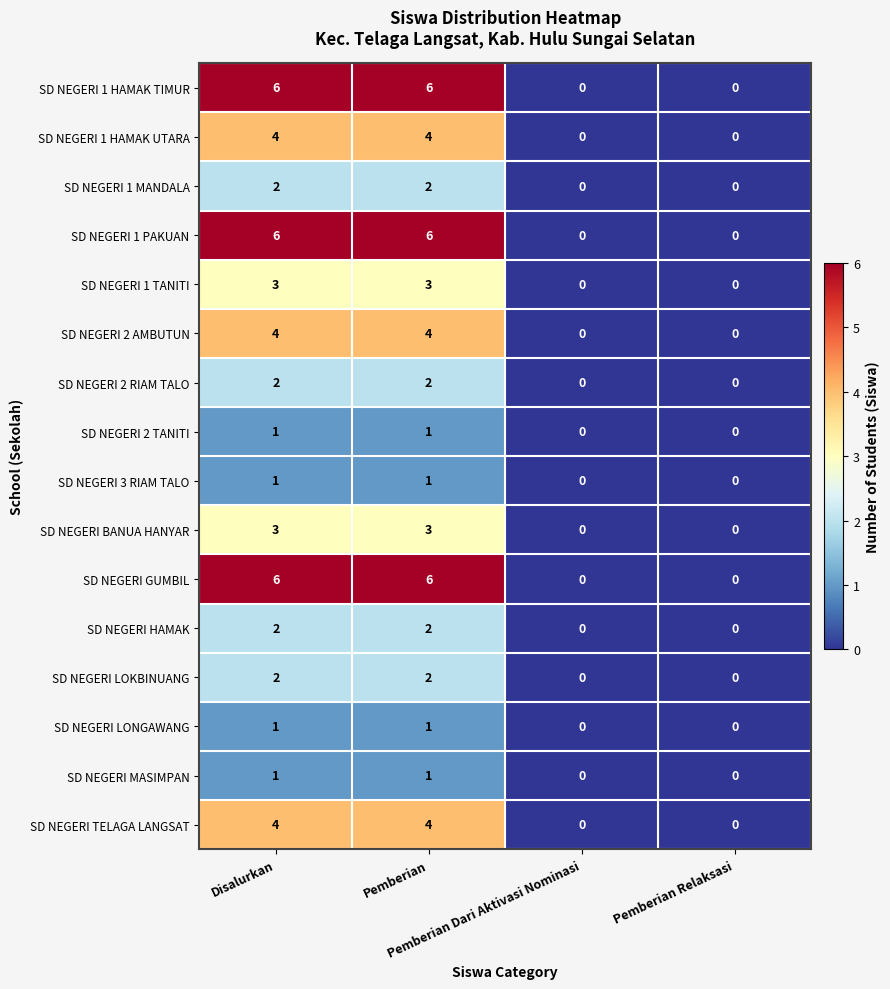

What is the maximum value shown in the chart?

6